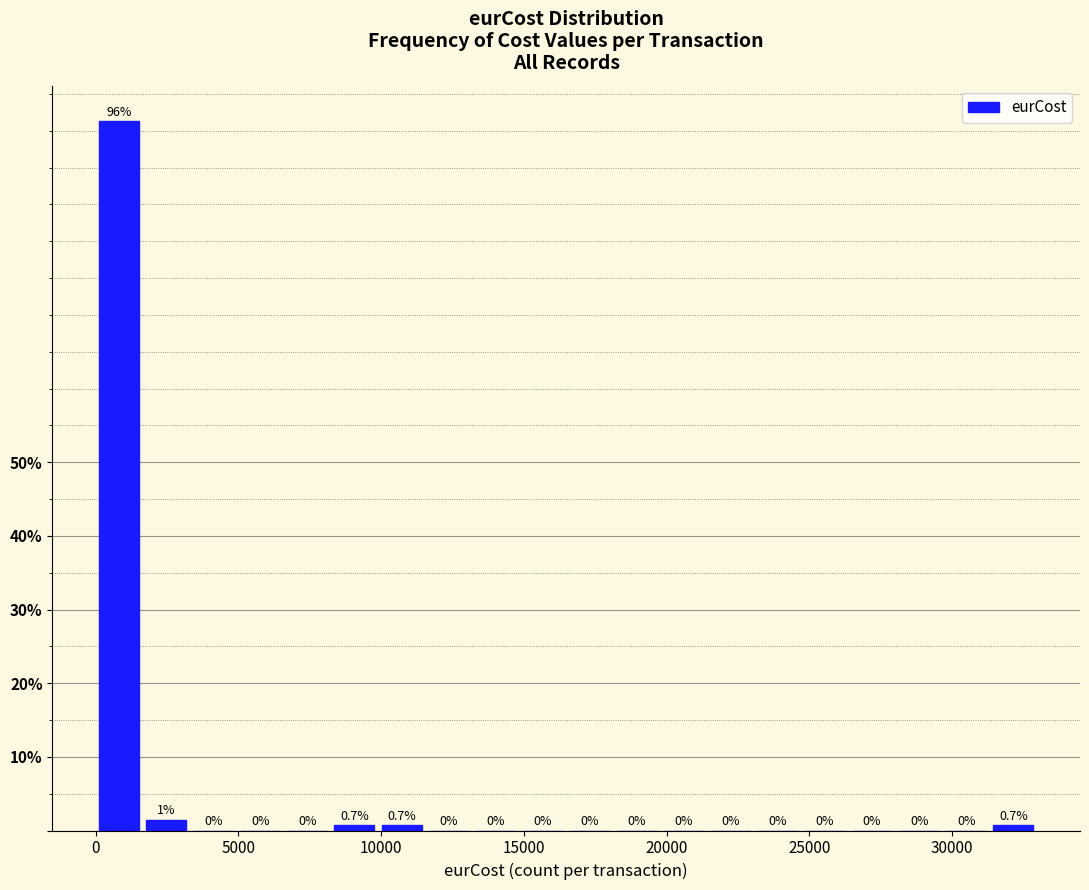

Around what value on the x-axis is the tallest bar? Give the approximate position of its centre, as read against the axis.

1000